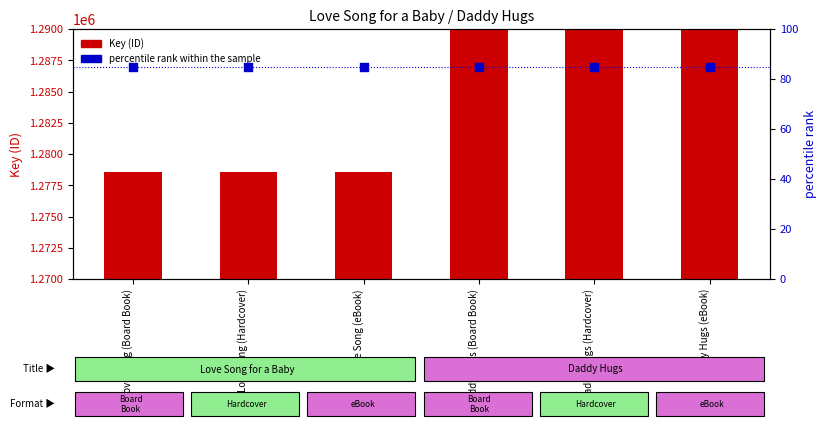

At which category is the sum across all series the highest?

Daddy Hugs (Board Book)